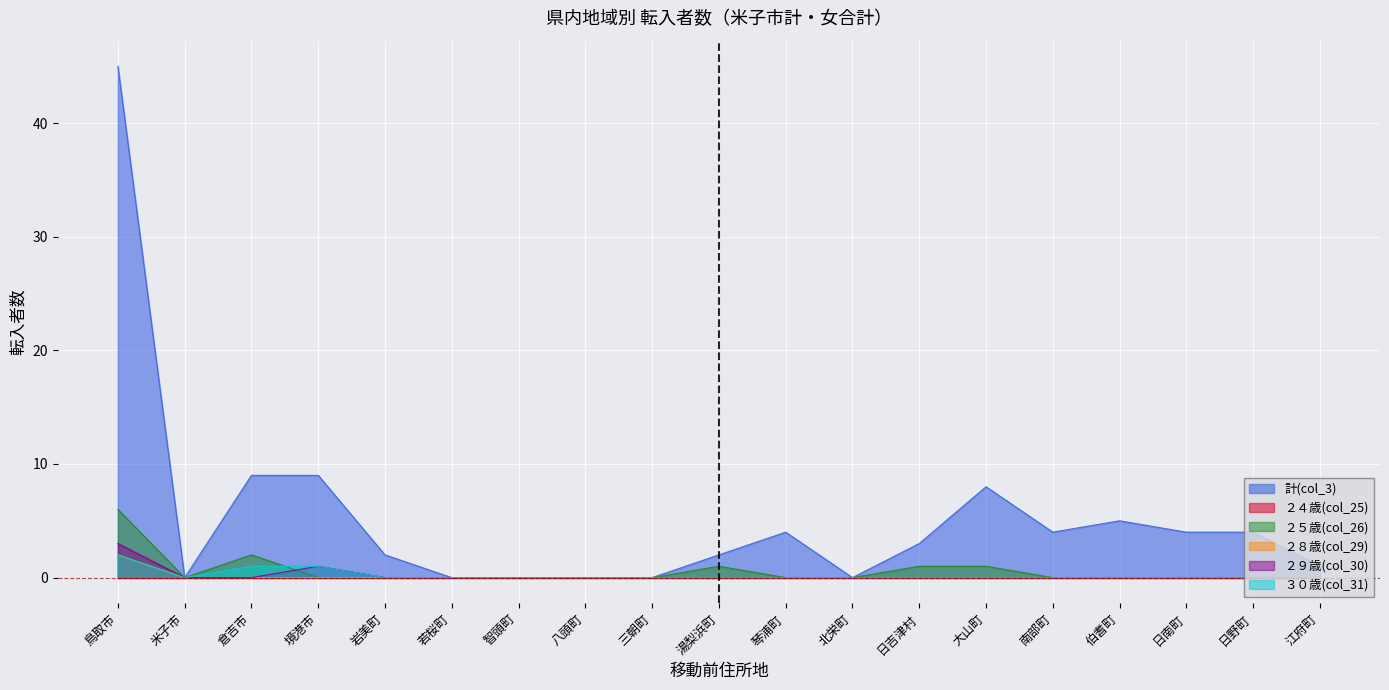

At which category does the chart reach its peak across all series?

鳥取市